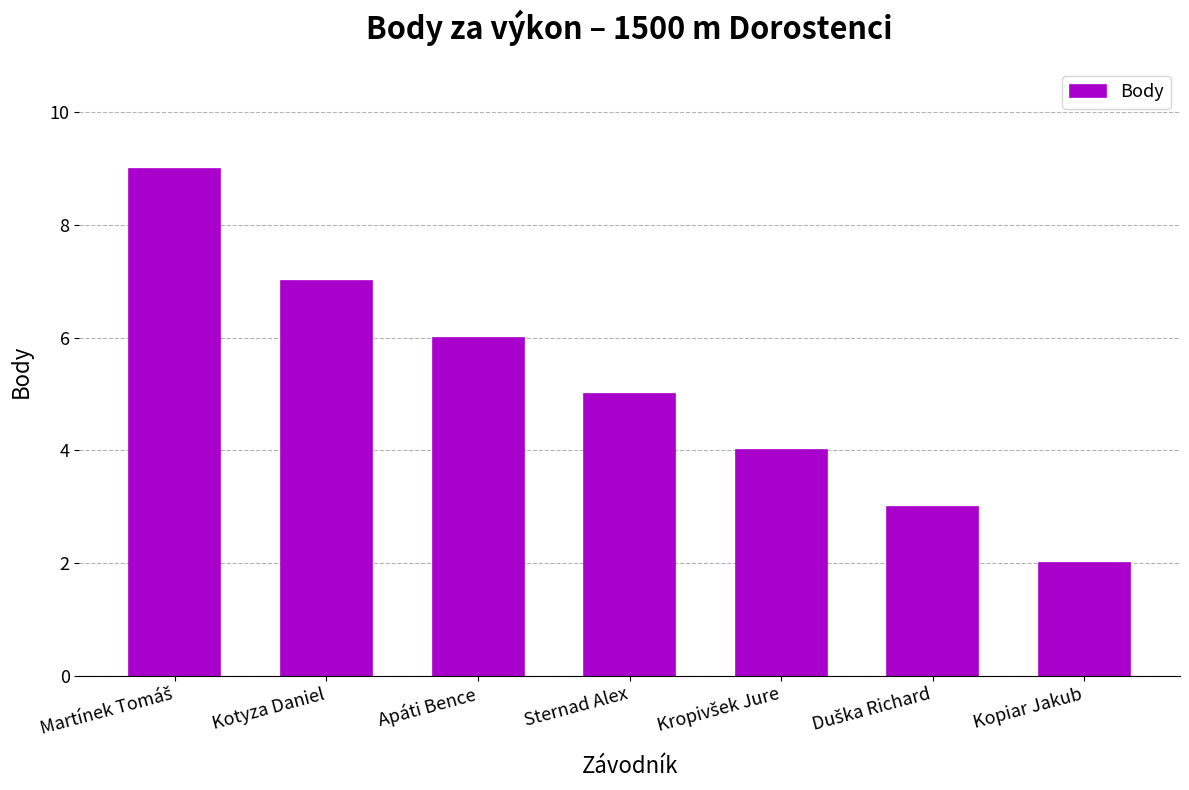

What is the ratio of the value at Apáti Bence to the value at Kotyza Daniel?

0.9